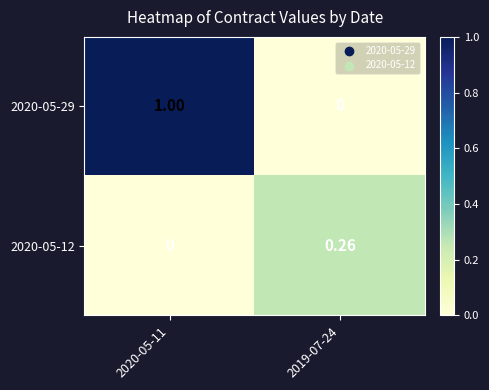

At which category is the sum across all series the highest?

2020-05-11